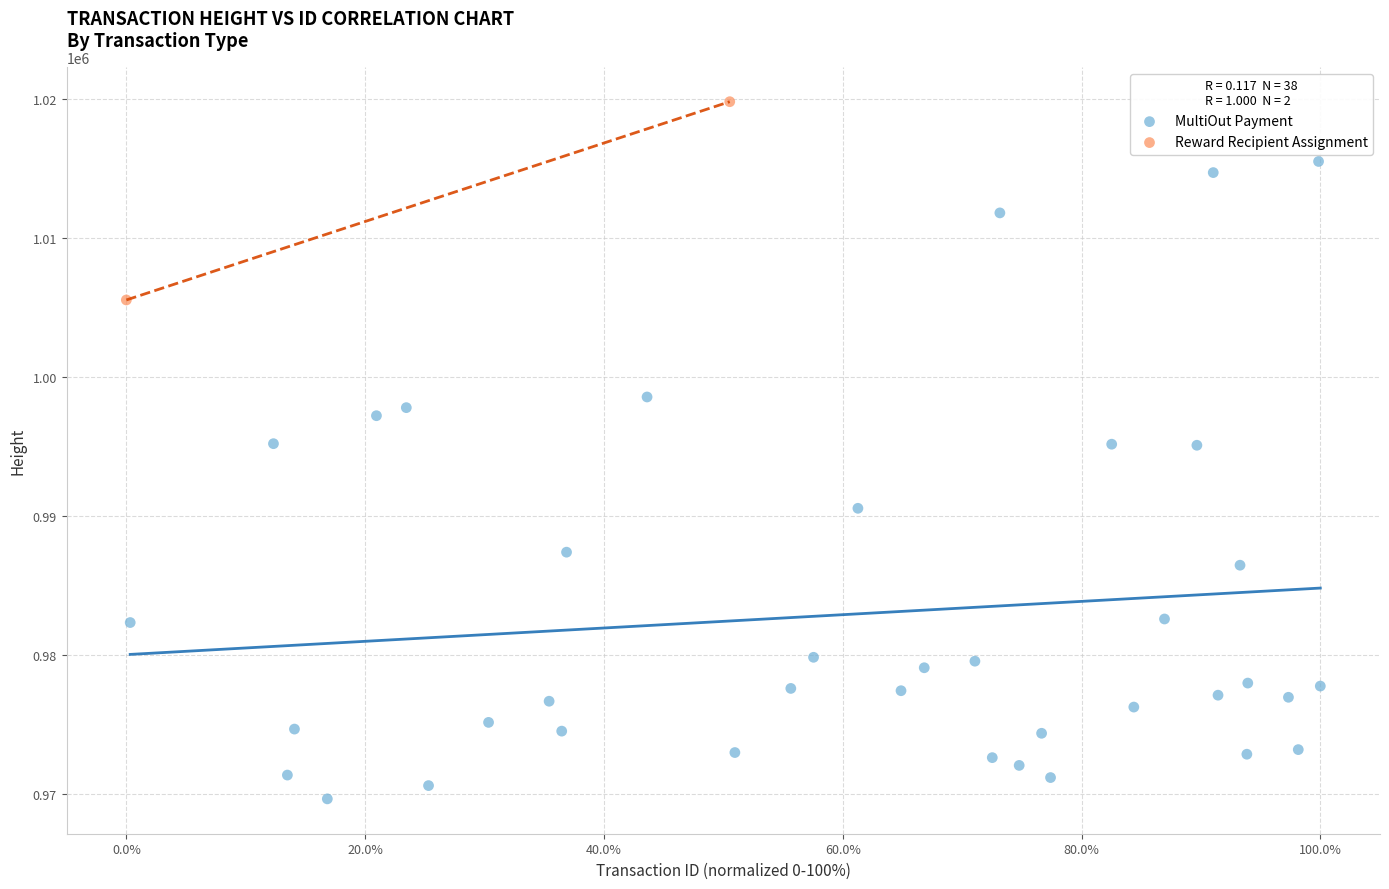

What are all the series names shown in the legend?

MultiOut Payment, Reward Recipient Assignment